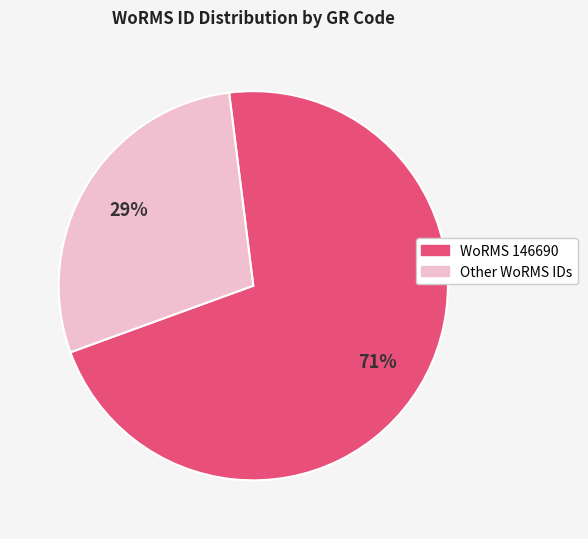

Combined, do WoRMS 146690 and Other WoRMS IDs account for over 50%?

Yes